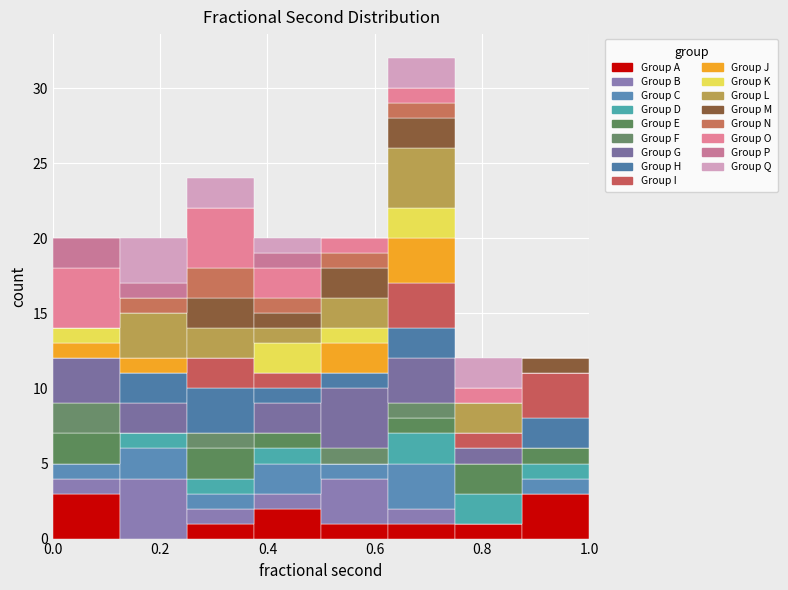

Reading left to right, list every stacked bar in this chart as the range it spans on the x-axis followed by its total height. Neither the bar edges nor the heights are printed on the chart, so give them approximately, as read against the axes.

0.000 to 0.125: 20
0.125 to 0.250: 20
0.250 to 0.375: 24
0.375 to 0.500: 20
0.500 to 0.625: 20
0.625 to 0.750: 32
0.750 to 0.875: 12
0.875 to 1.000: 12